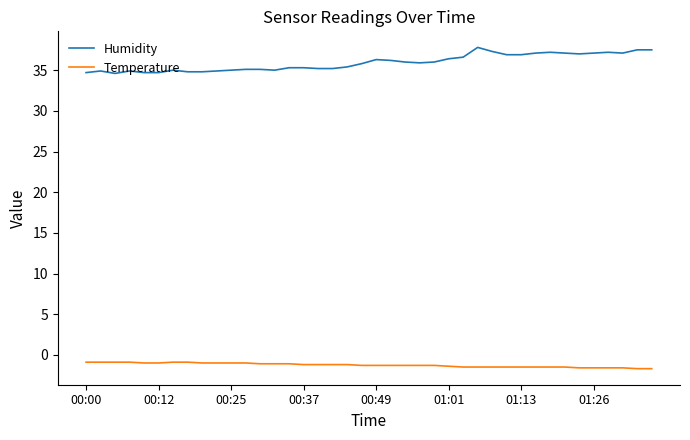

Rank the series by their maximum value, from highest to lowest.

Humidity, Temperature